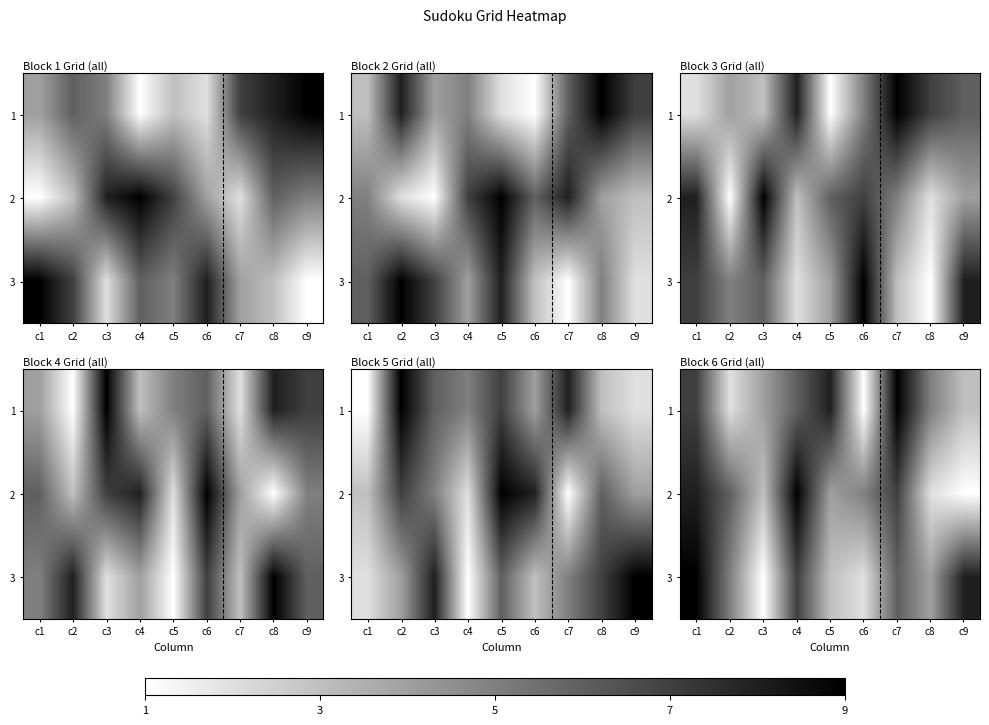

List the labels in order of 3 value, largest first.

c1, c9, c4, c7, c2, c8, c5, c6, c3